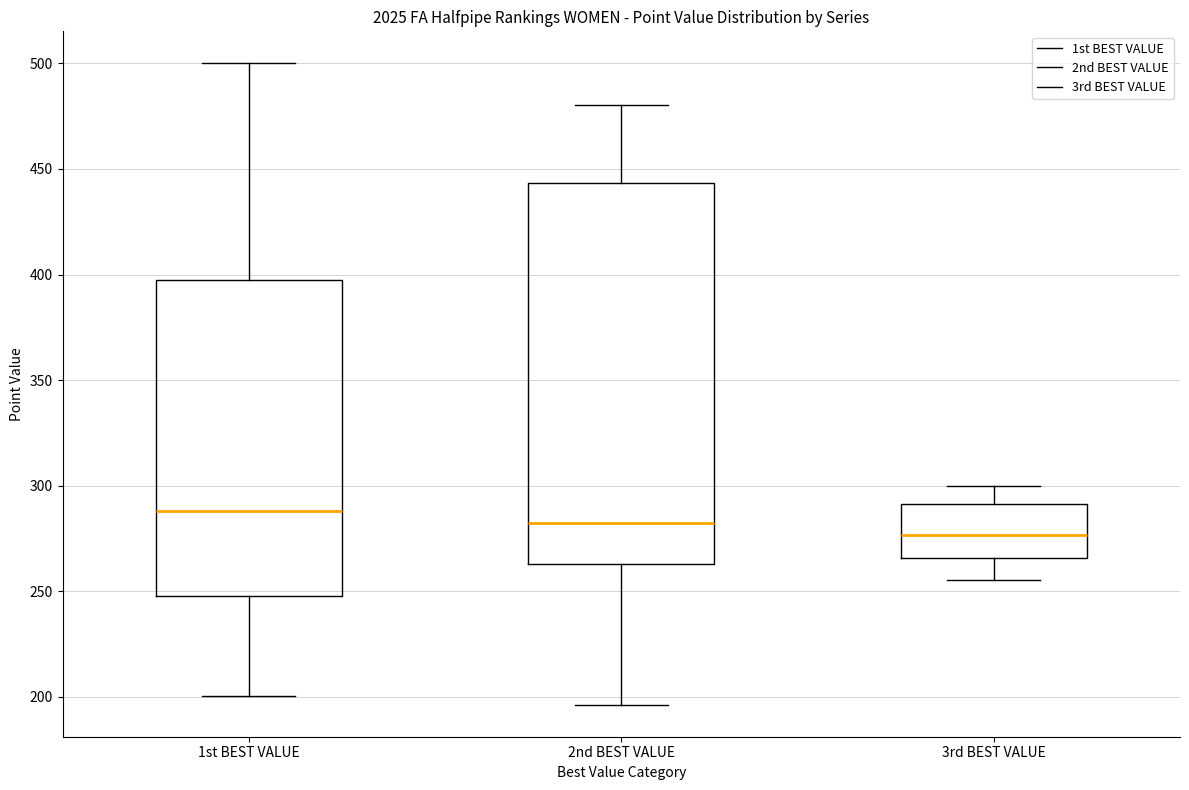

Reading left to right, read every box against the y-axis: the position of its median line, the range the box covers, and the ends of its whiskers. The values are not printed on the chart, so give them approximately, as read against the axis.

1st BEST VALUE: median 290, box 250 to 395, whiskers 200 to 500
2nd BEST VALUE: median 280, box 265 to 445, whiskers 195 to 480
3rd BEST VALUE: median 275, box 265 to 290, whiskers 255 to 300